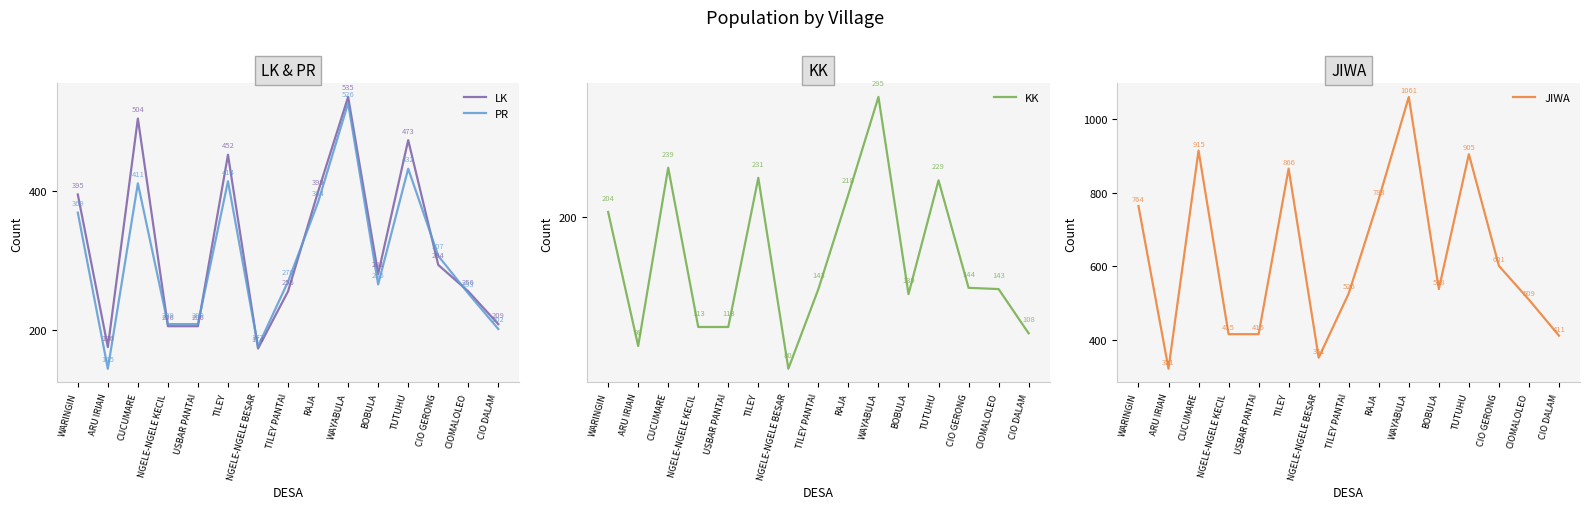

True or false: JIWA and LK intersect in this chart.

False